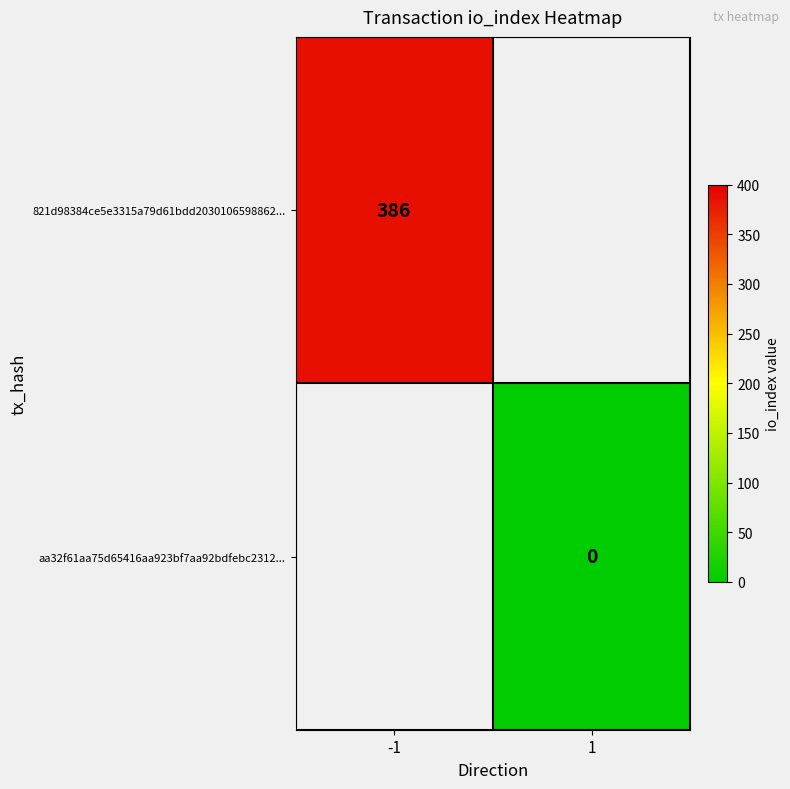

True or false: 821d98384ce5e3315a79d61bdd2030106598862... has a value of 636 at -1.

False